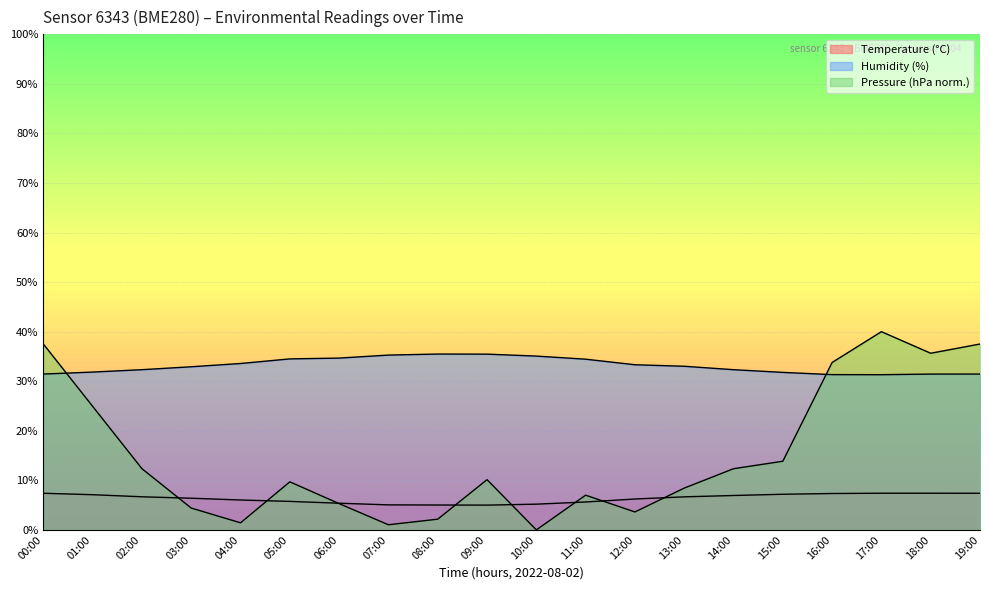

Is the value of Temperature (°C) at 05:00 greater than the value of Pressure (hPa scaled) at 09:00?

No